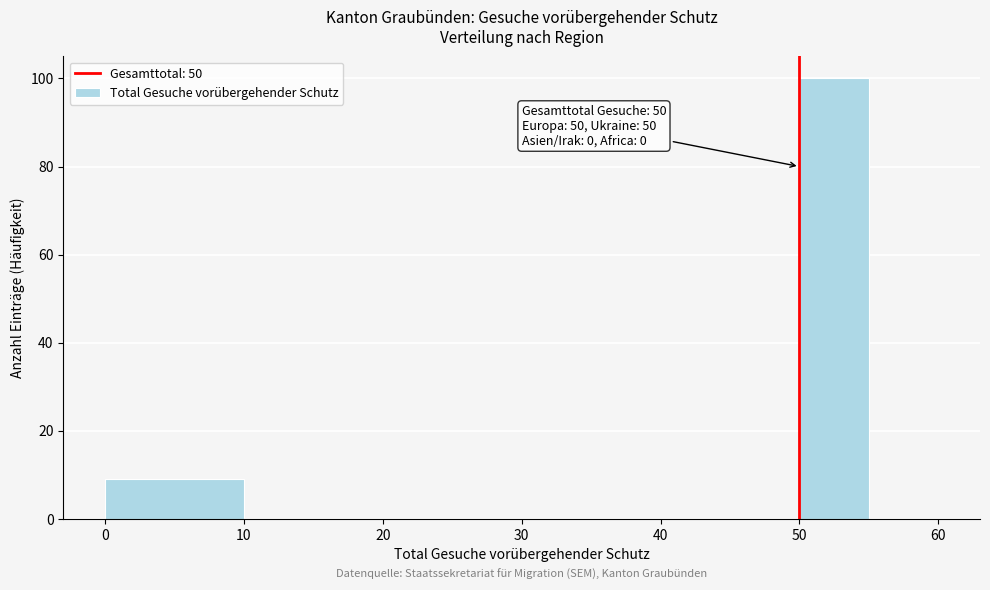

Over which range of the x-axis is the bar tallest?

50 to 55